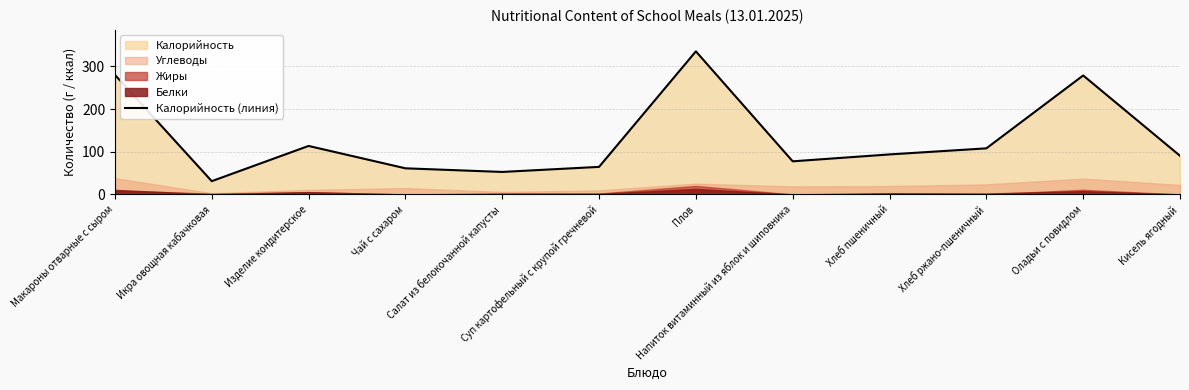

How many values are below 93?

6